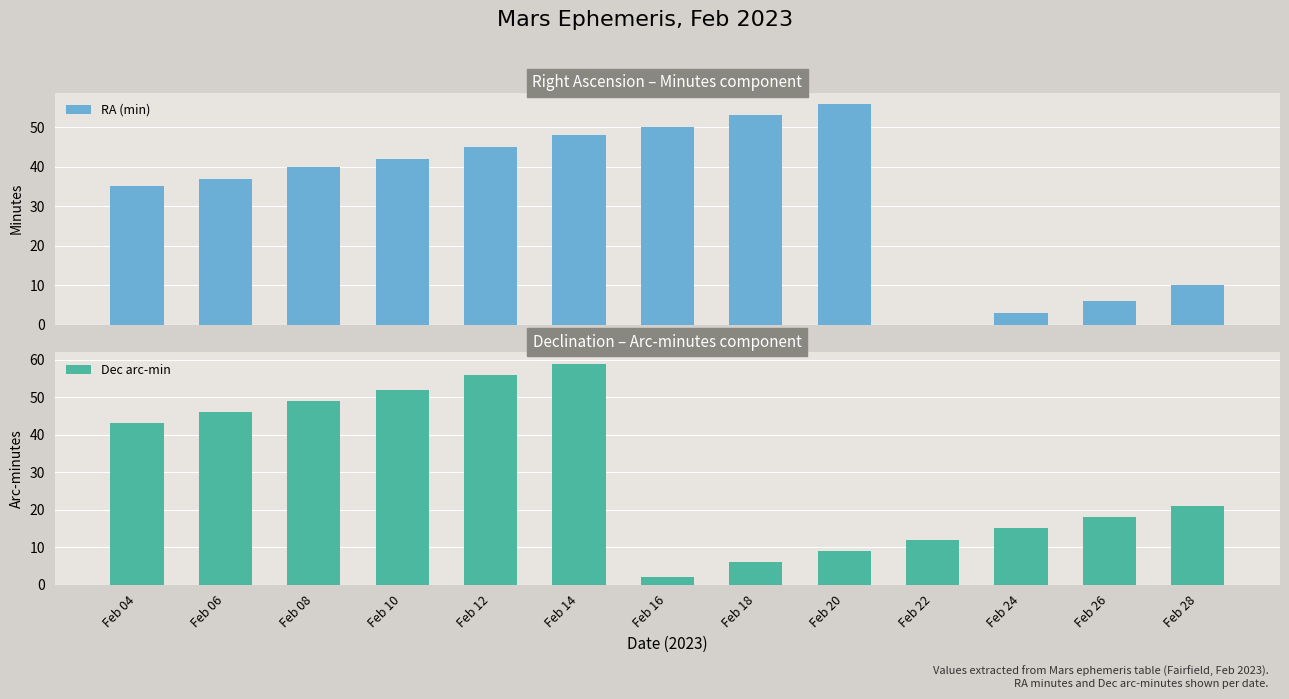

The value of Dec arc-min at Feb 28 is 33. True or false?

False